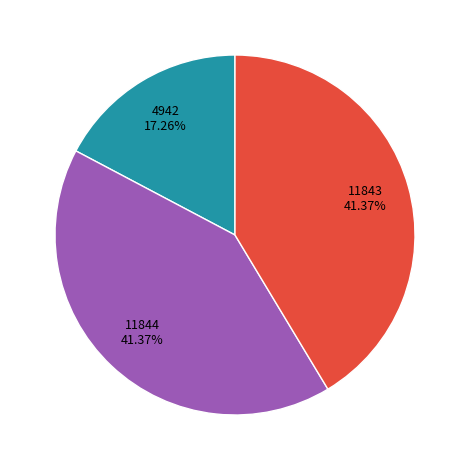

Does any single category account for the majority?

No